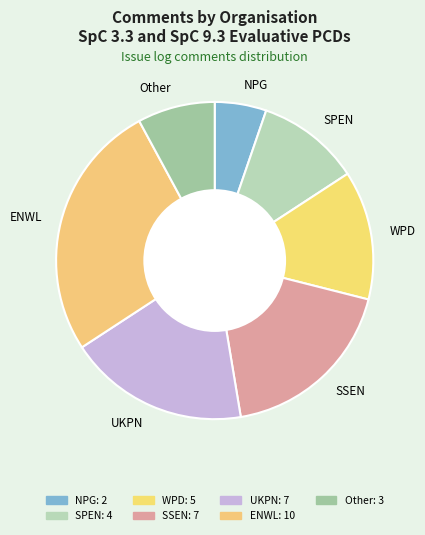

Do WPD and SSEN together represent more than half of the pie?

No